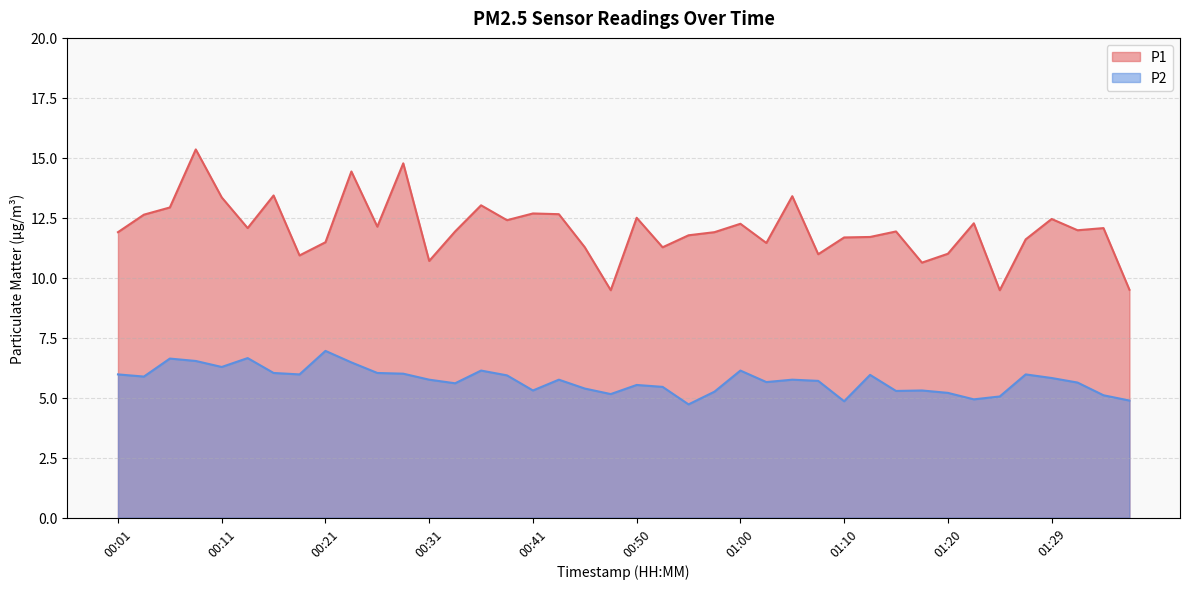

At which label is P1 closest to 12?

01:32